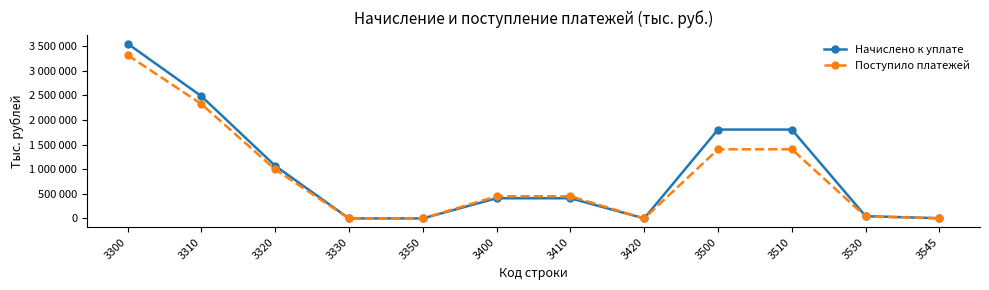

Is this an area chart (filled region under the line)?

No